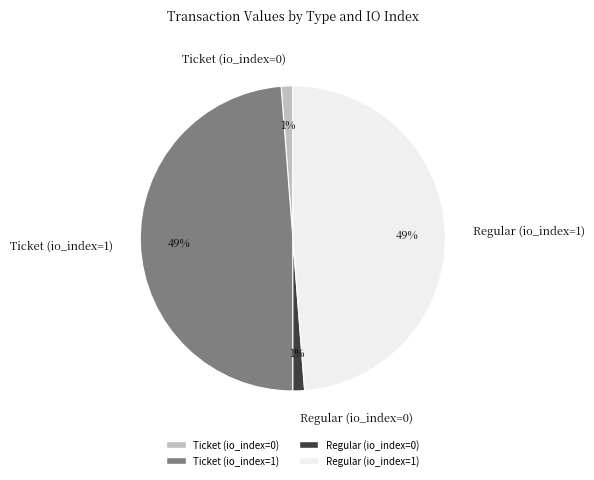

How many segments does this pie chart have?

4